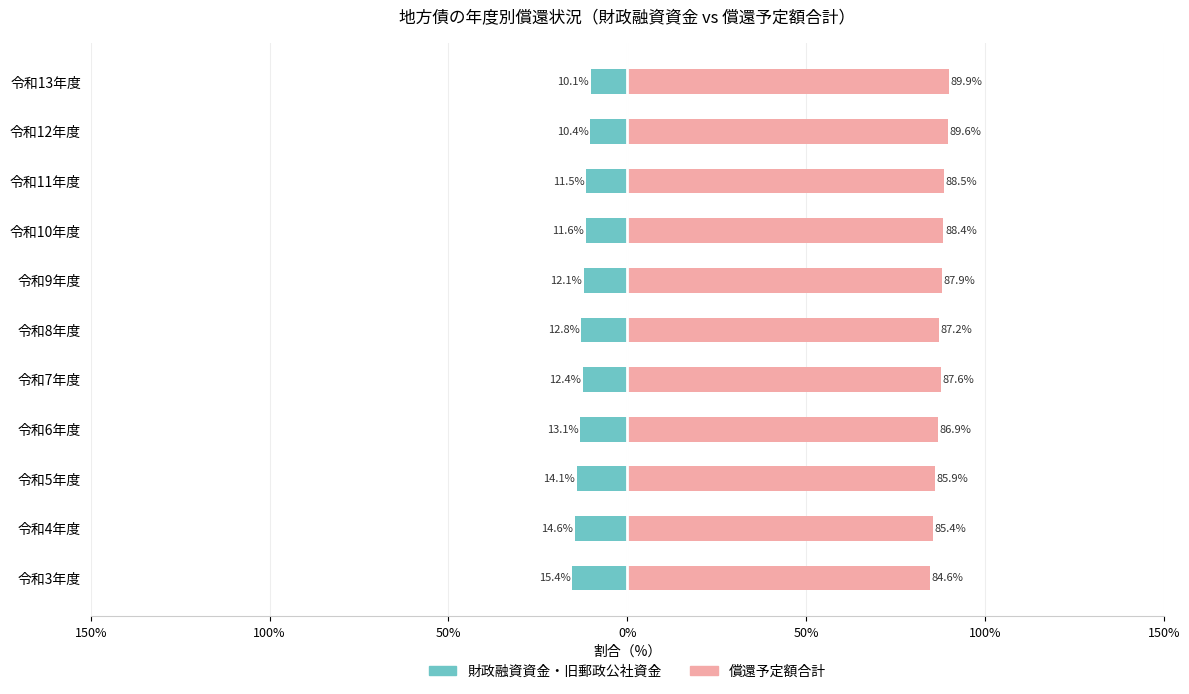

Count the number of data series in this chart.

2